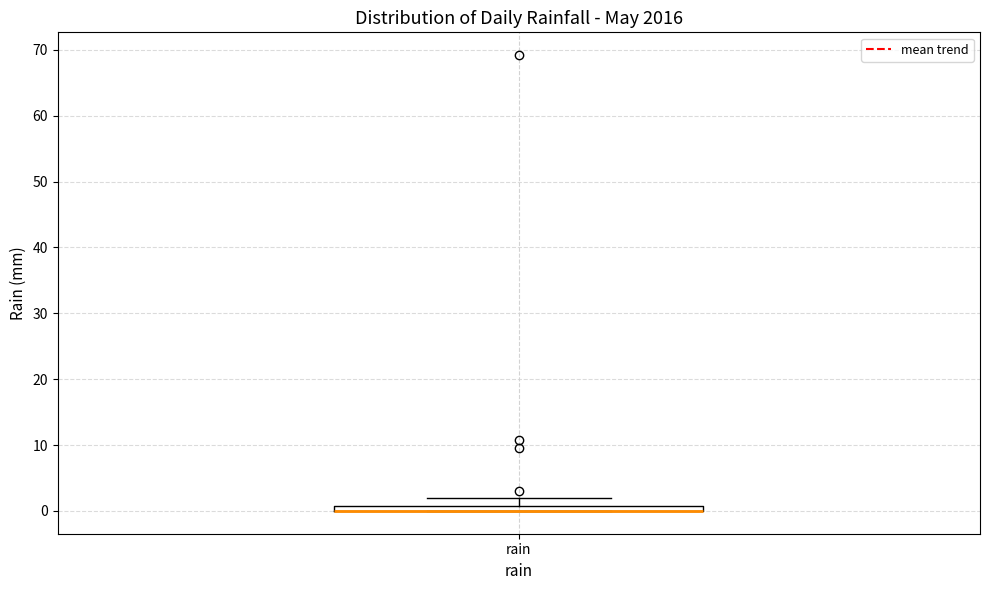

Where is the lower edge of the box for rain on the y-axis? The values are not printed on the chart, so give them approximately, as read against the axis.

0